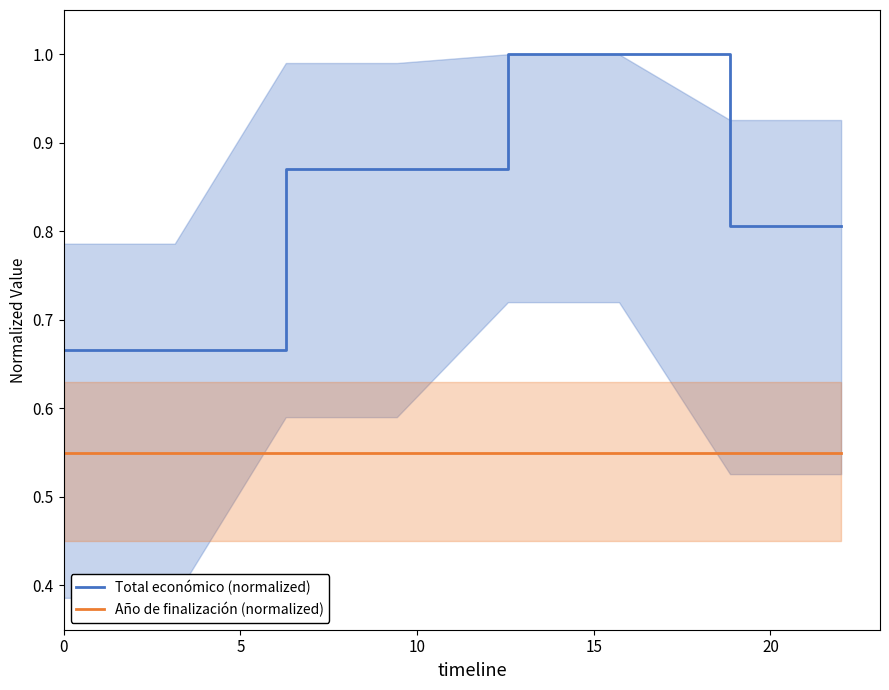

What is the highest value of the Total económico (normalized) series?

1.0